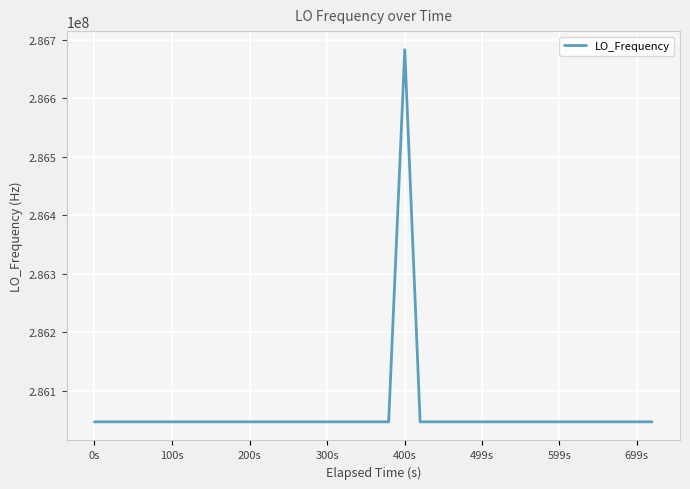

What is the difference between the maximum and minimum values?

635709.2